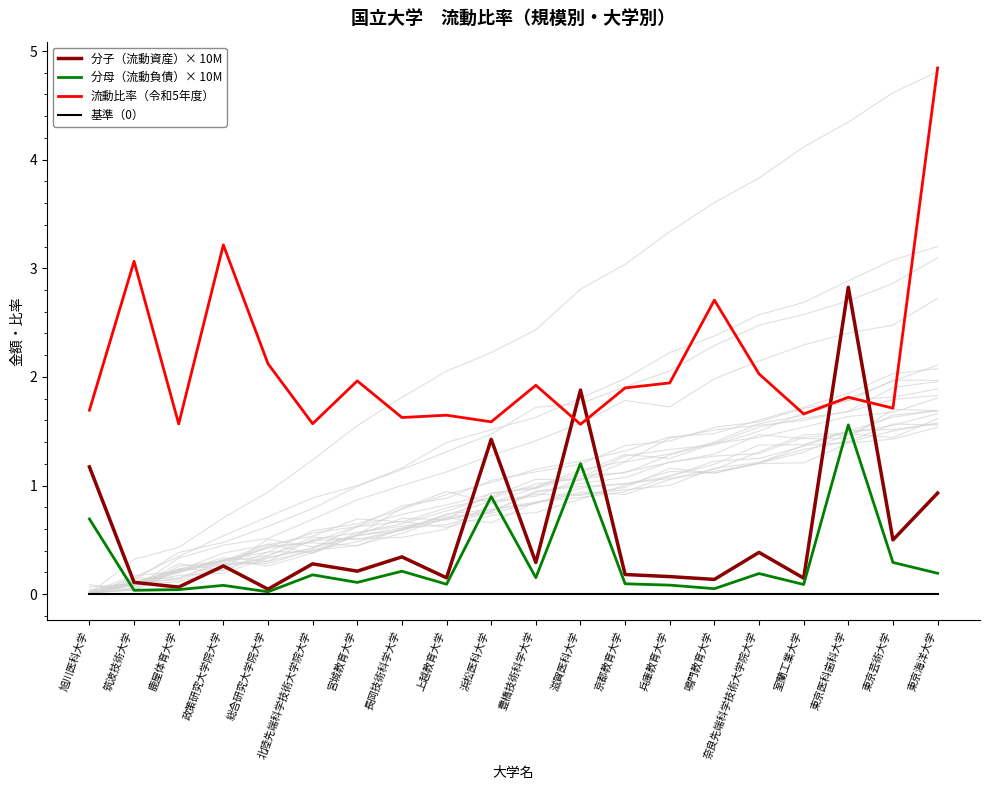

How many lines are shown in the chart?

4